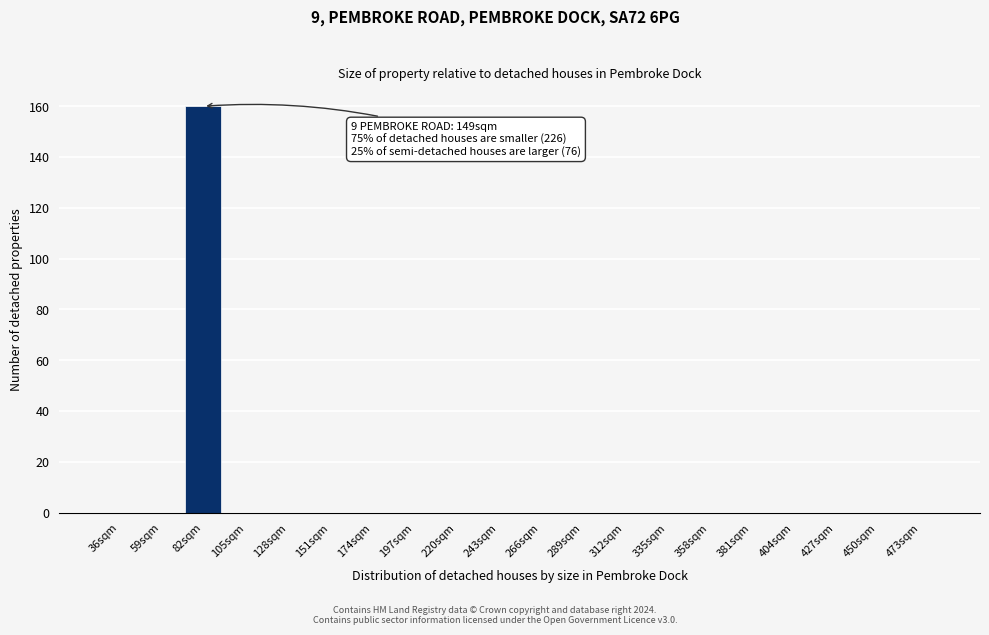

Reading left to right, what are all the values shown in this chart?

36sqm=0	59sqm=0	82sqm=160	105sqm=0	128sqm=0	151sqm=0	174sqm=0	197sqm=0	220sqm=0	243sqm=0	266sqm=0	289sqm=0	312sqm=0	335sqm=0	358sqm=0	381sqm=0	404sqm=0	427sqm=0	450sqm=0	473sqm=0